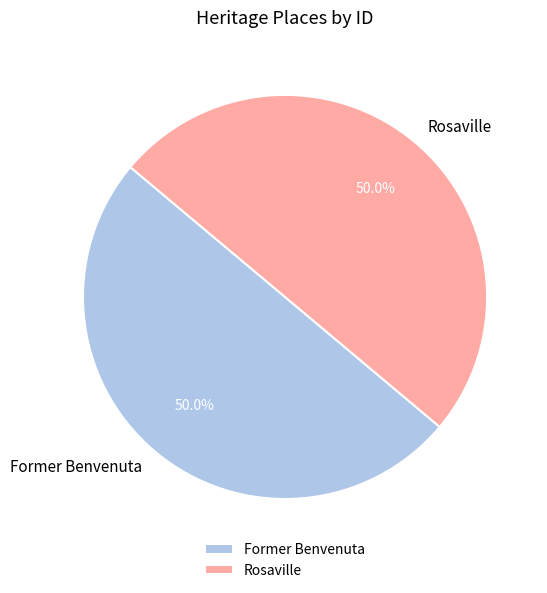

Count the number of slices in the pie.

2